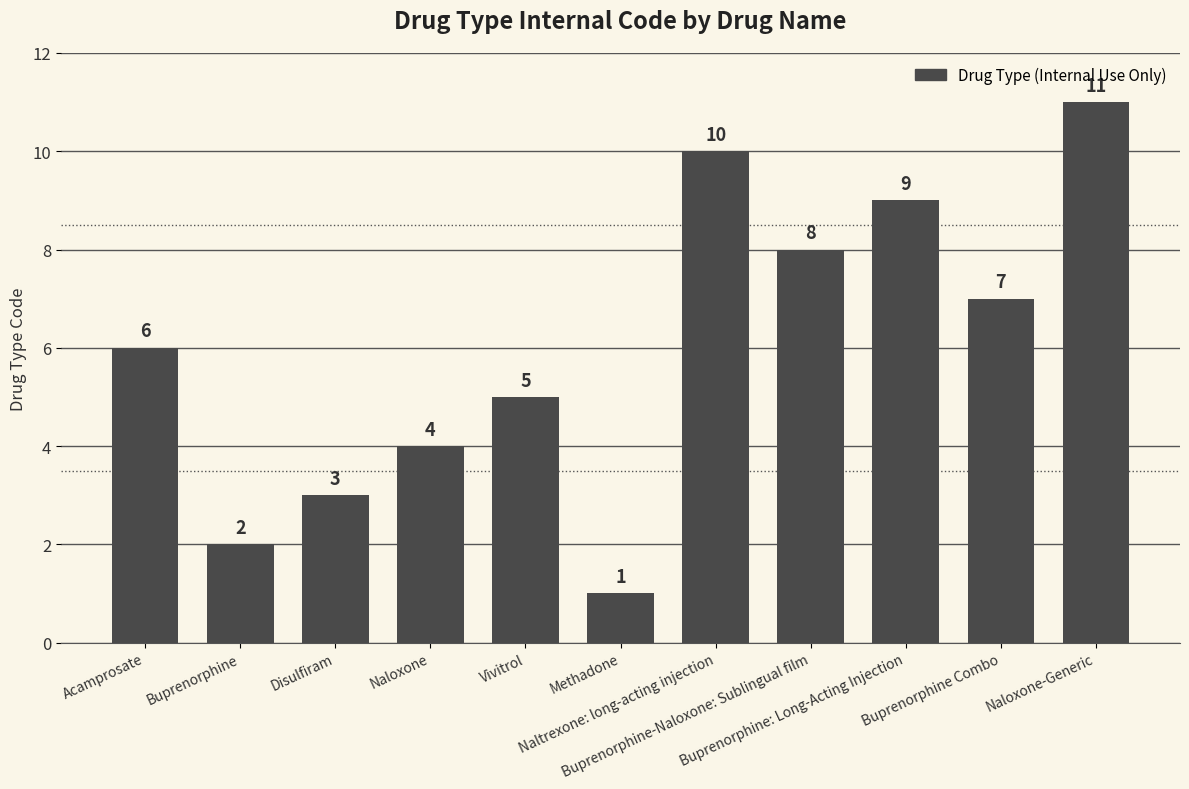

How many bars are there in total?

11